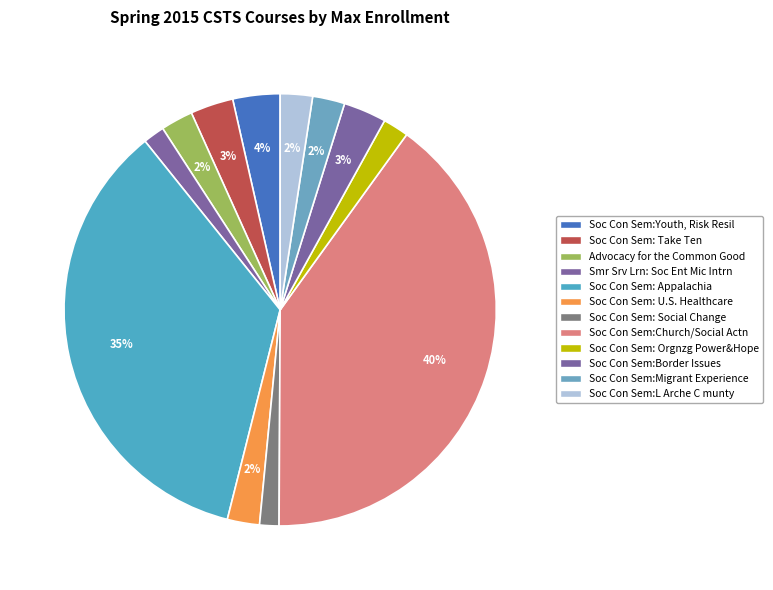

Which category has the biggest portion of the pie?

Soc Con Sem:Church/Social Actn